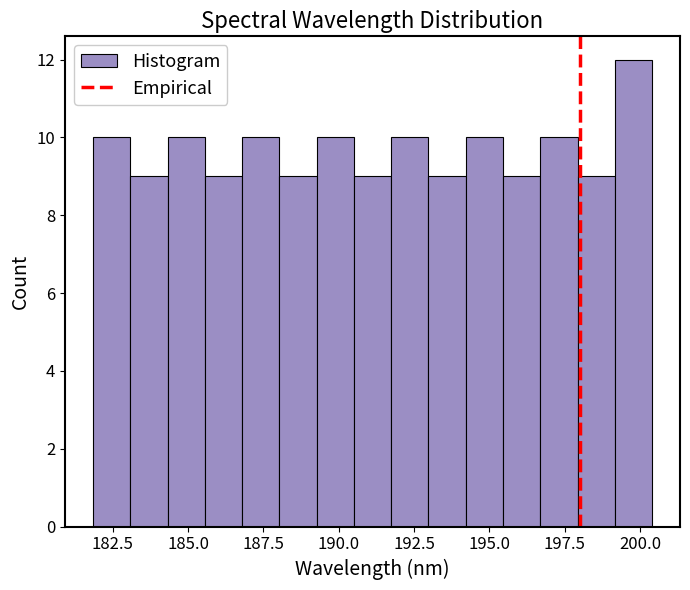

Around what value on the x-axis is the tallest bar? Give the approximate position of its centre, as read against the axis.

200.0